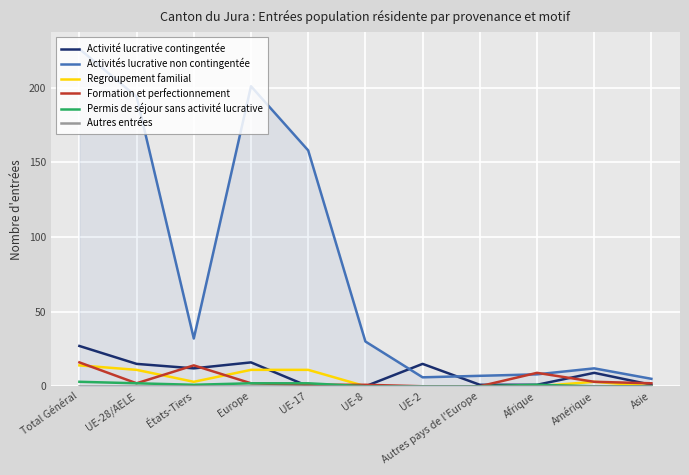

What are all the series names shown in the legend?

Activité lucrative contingentée, Activités lucrative non contingentée, Regroupement familial, Formation et perfectionnement, Permis de séjour sans activité lucrative, Autres entrées